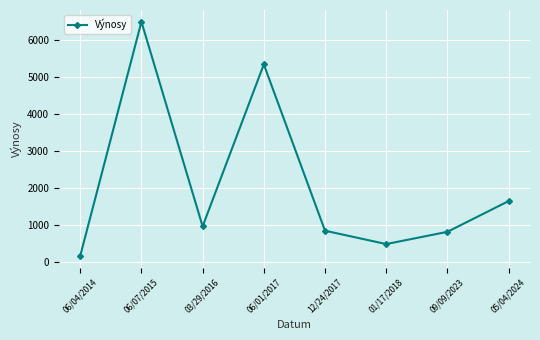

What is the label of the 1st point from the right?

05/04/2024